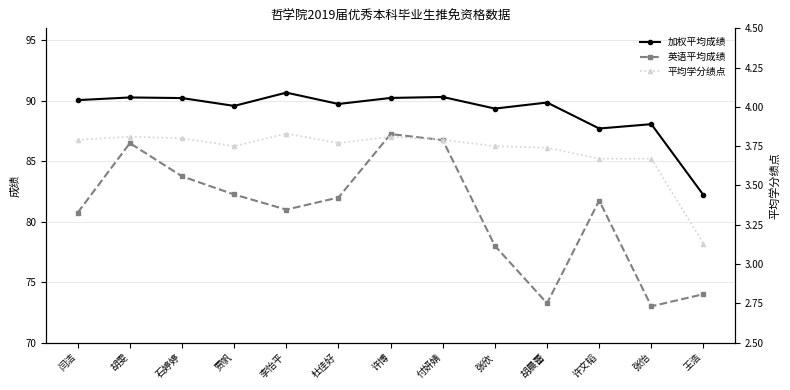

Is the value of 加权平均成绩 at 张欣 greater than the value of 平均学分绩点 at 张怡?

Yes